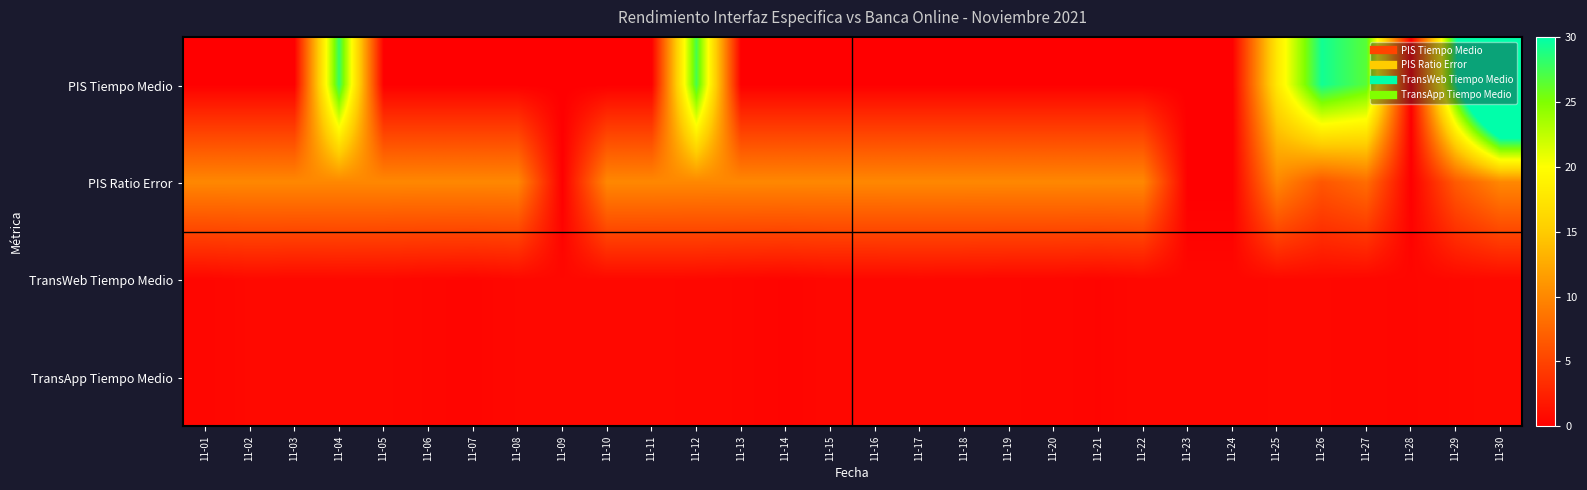

Which series has the widest spread of values?

PIS Tiempo Medio